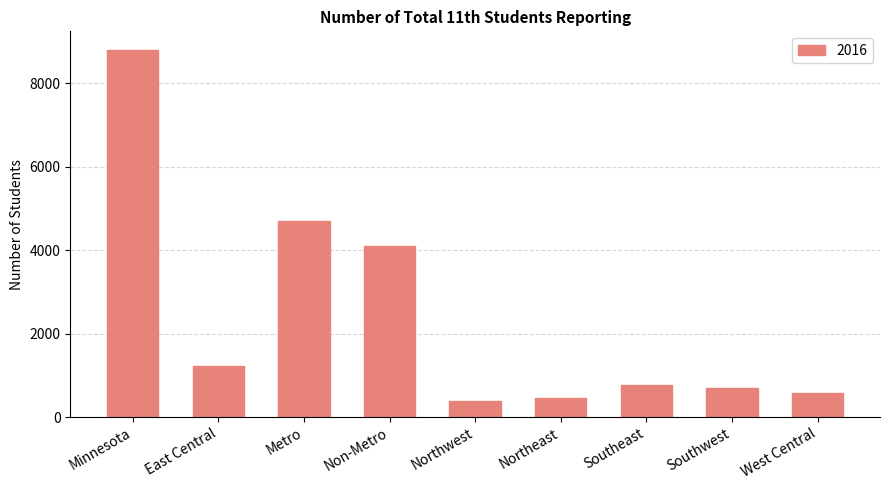

What is the value of the 5th bar from the left?

379